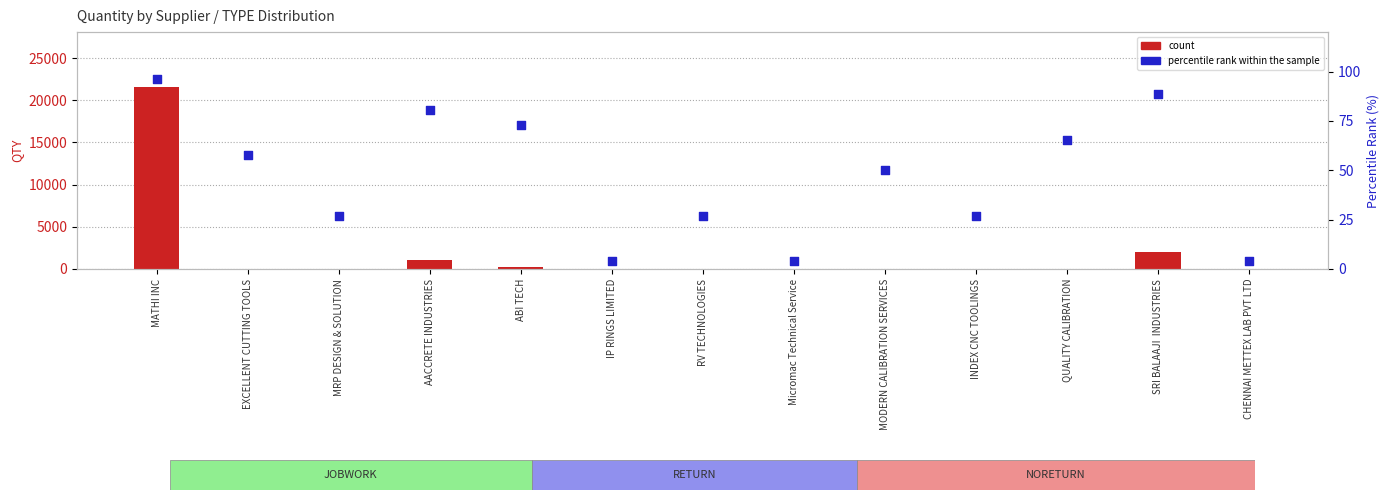

What are all the series names shown in the legend?

count, percentile rank within the sample